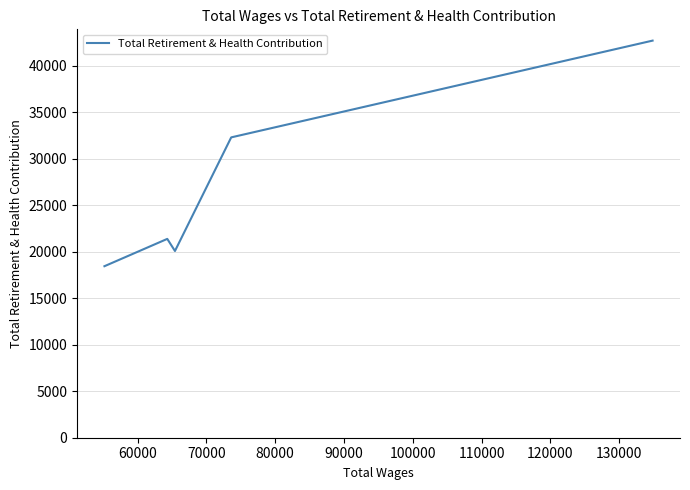

True or false: the data has more than 0 interior local peaks.

True